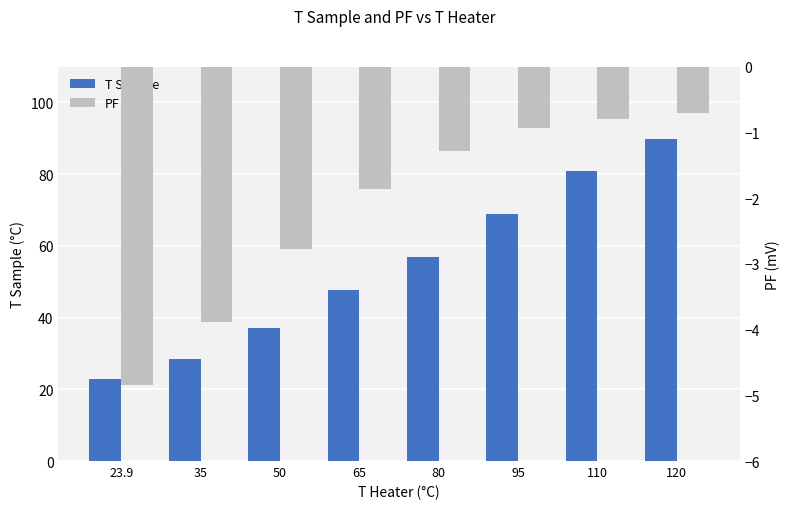

At how many categories does at least one series exceed 69?

2